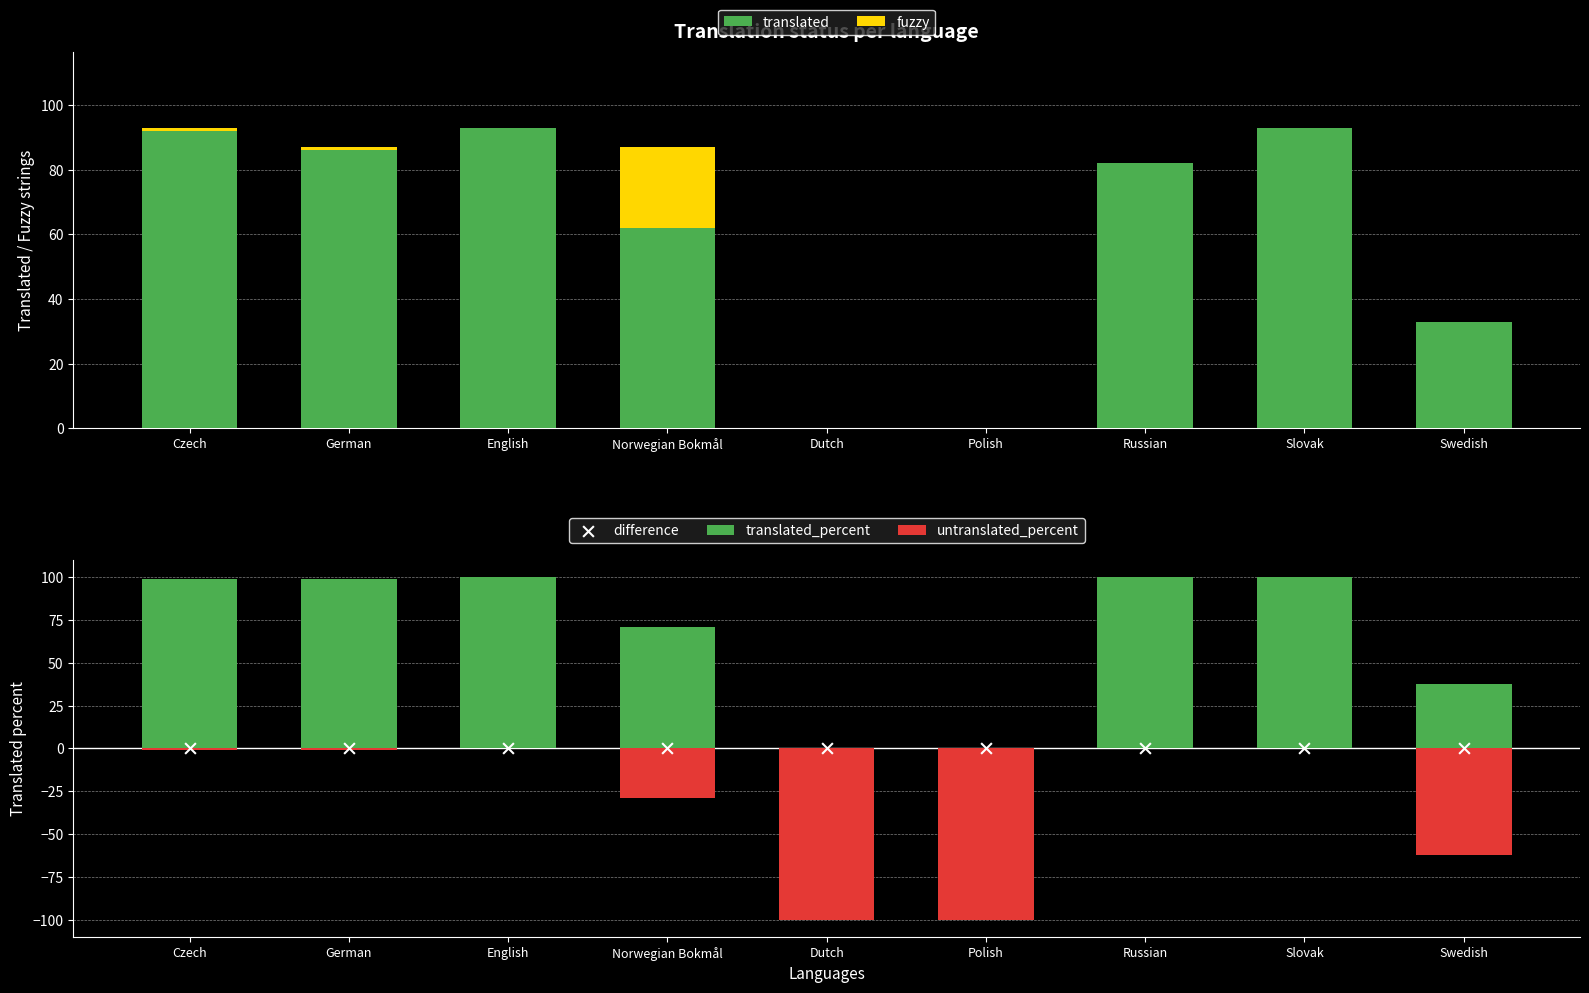

Which series contains the highest Y value?

translated_percent